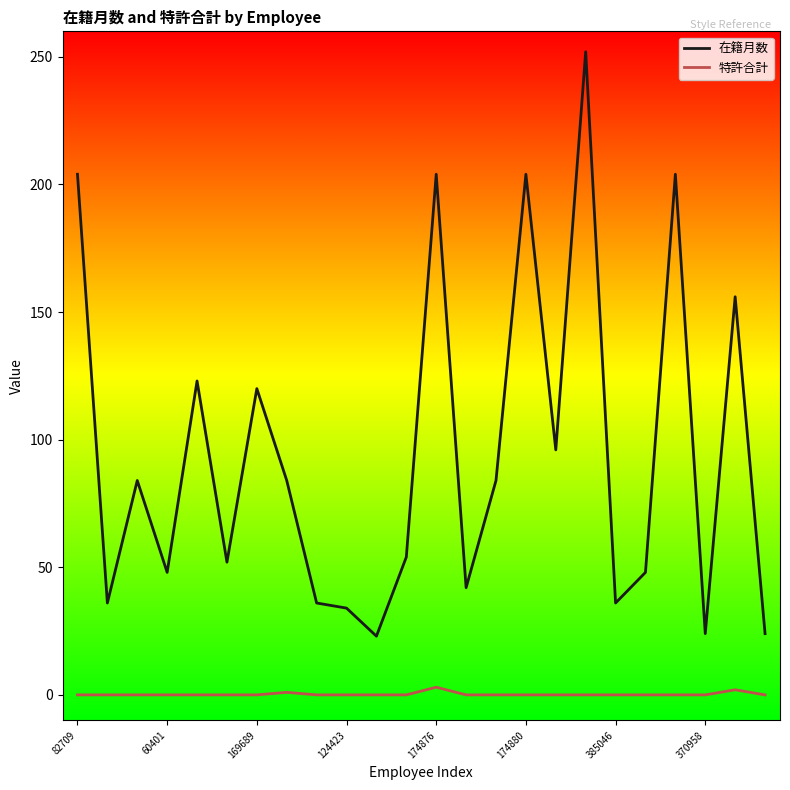

In 在籍月数, how many points are lower than both neighbors (excluding endpoints)?

8